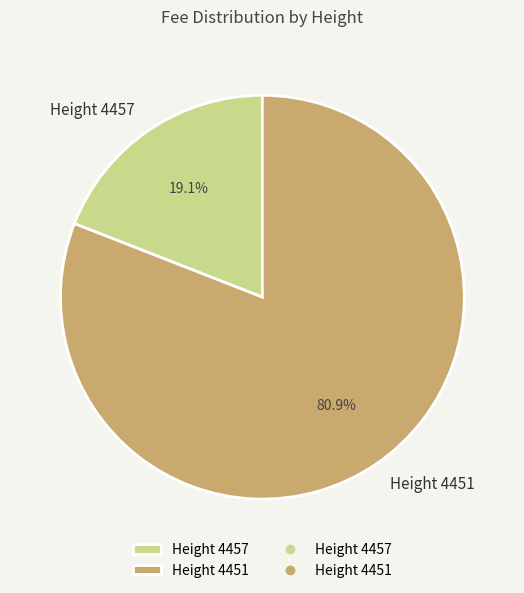

Count the number of slices in the pie.

2